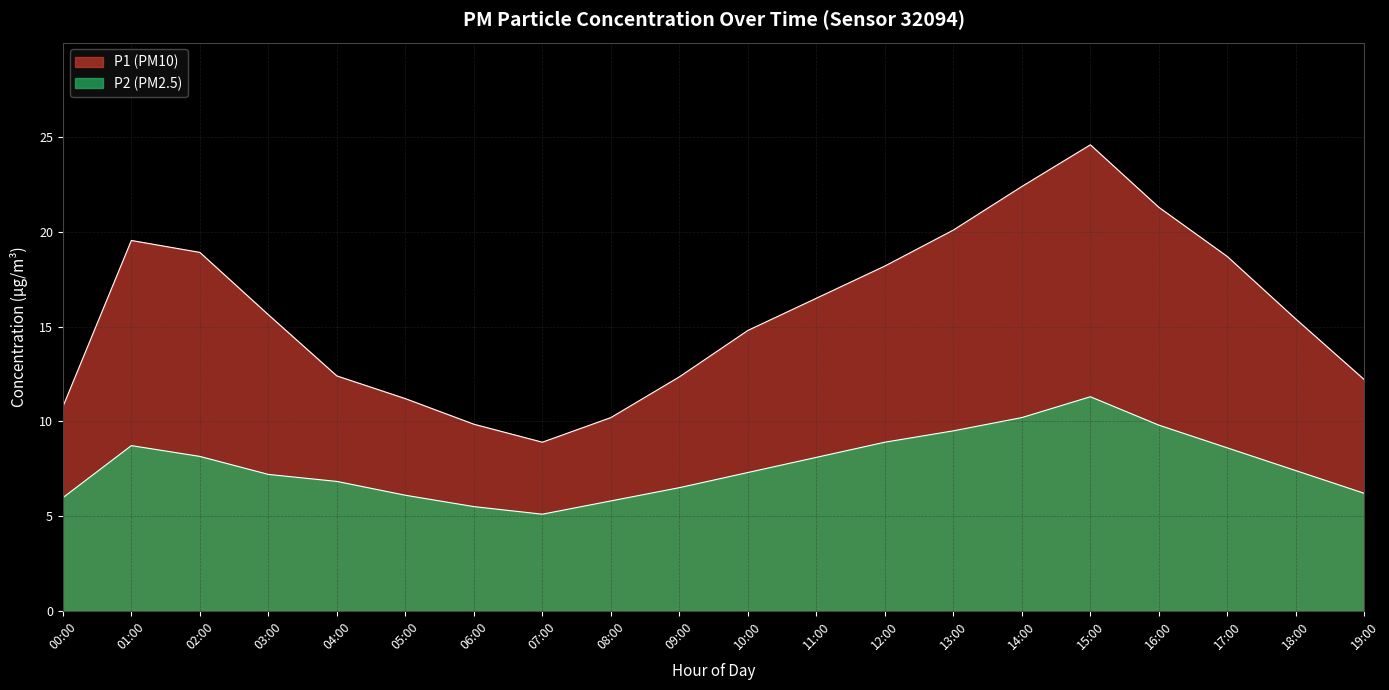

True or false: P1 and P2 cross at least once.

False